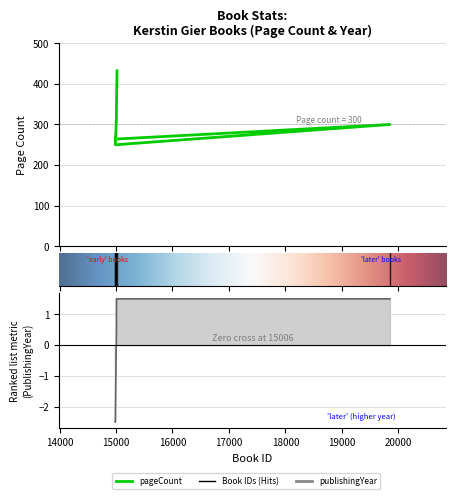

True or false: there are more than 2 points higher than both neighbors.

False